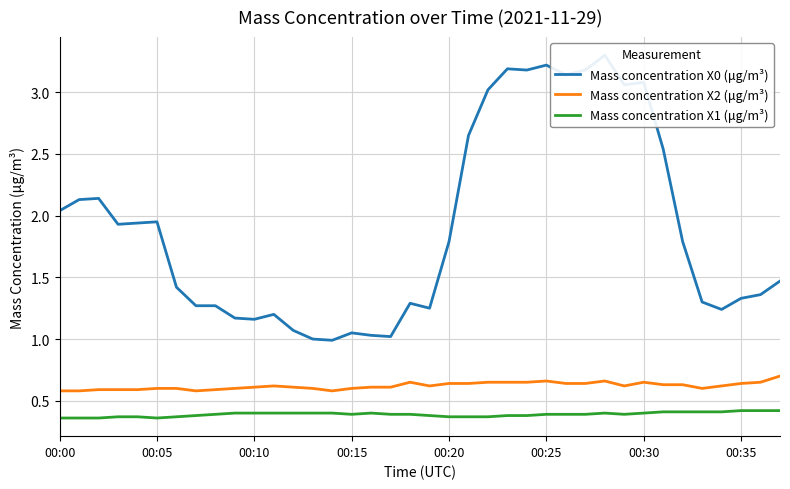

What is the difference between the maximum and second lowest values in the Mass concentration X0 (μg/m³) series?

2.3